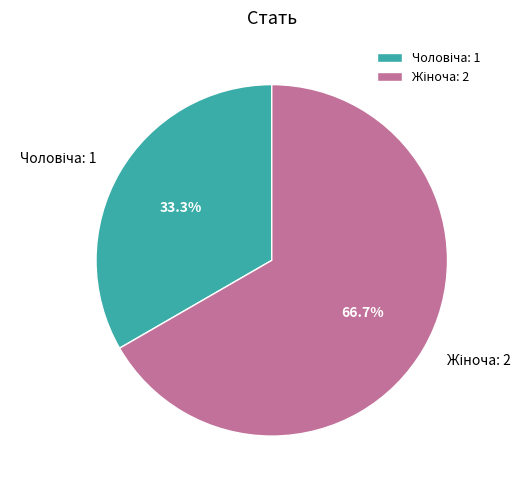

Is there any slice that represents more than half of the pie?

Yes